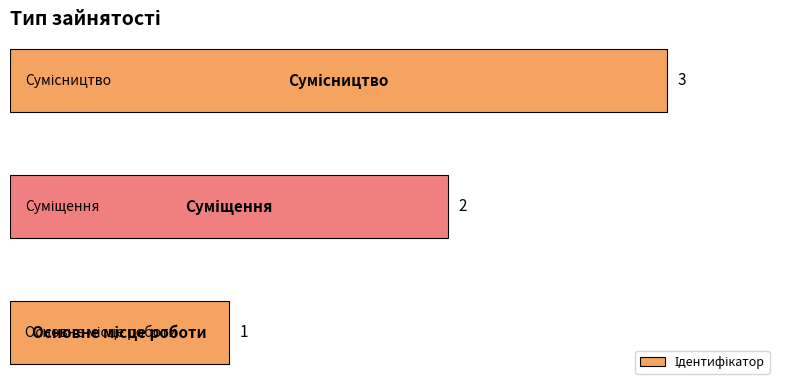

What is the greatest value displayed?

3